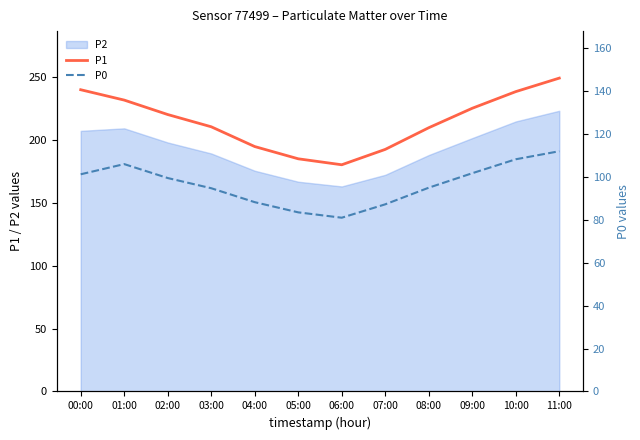

At which label does P1 reach its peak?

11:00